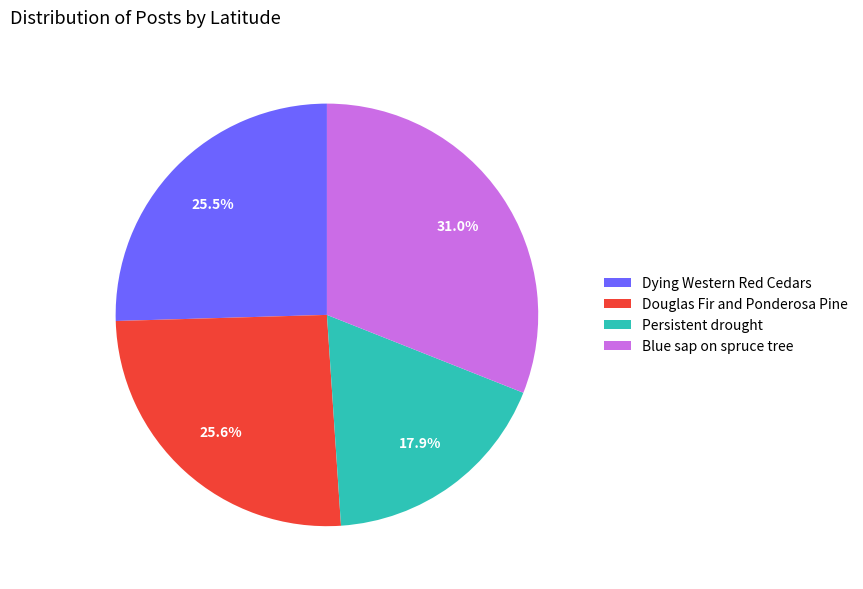

How much of the chart is everything except Persistent drought?

82.1%